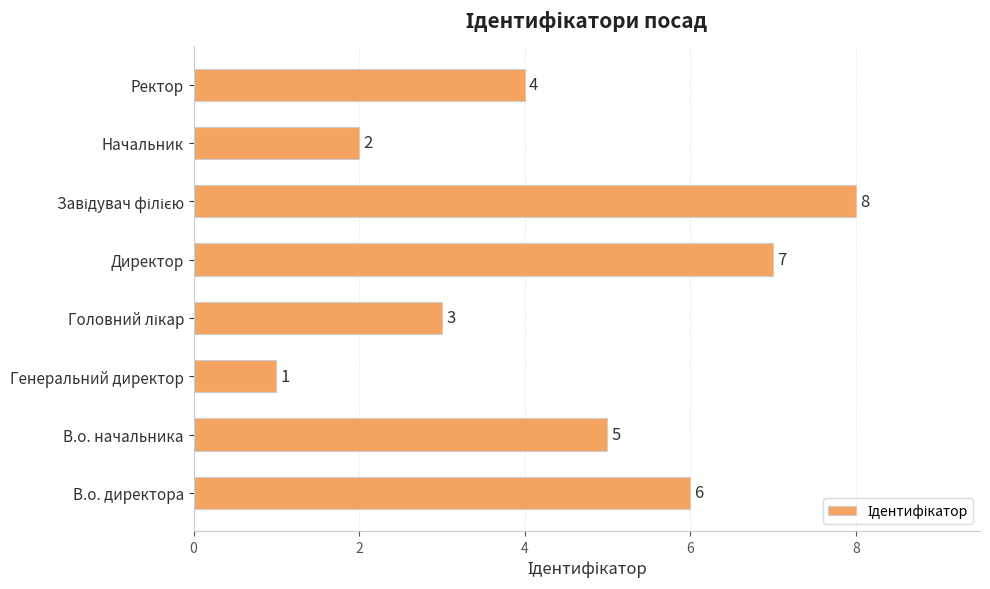

What is the difference between the second highest and minimum values?

6